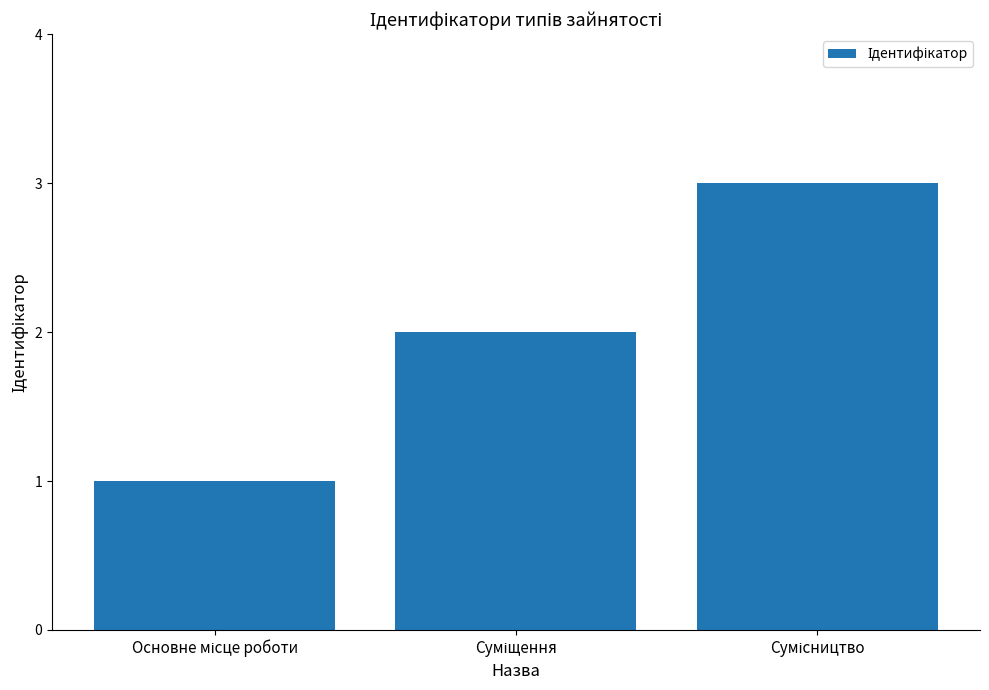

What is the maximum value shown in the chart?

3